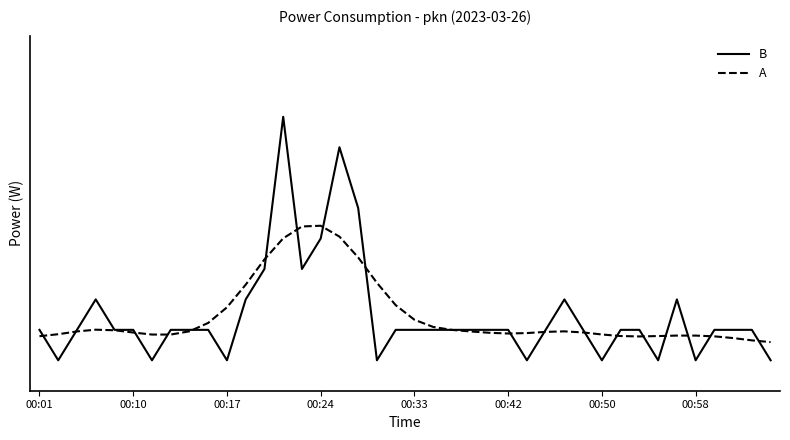

Which series ends up on top after the final intersection of A and B?

A